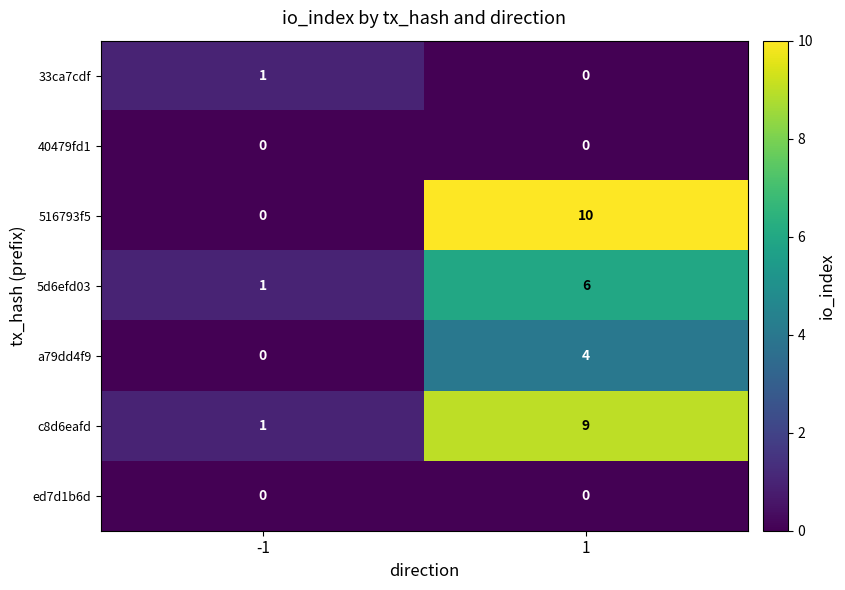

Is it true that c8d6eafd equals 9 at 1?

True